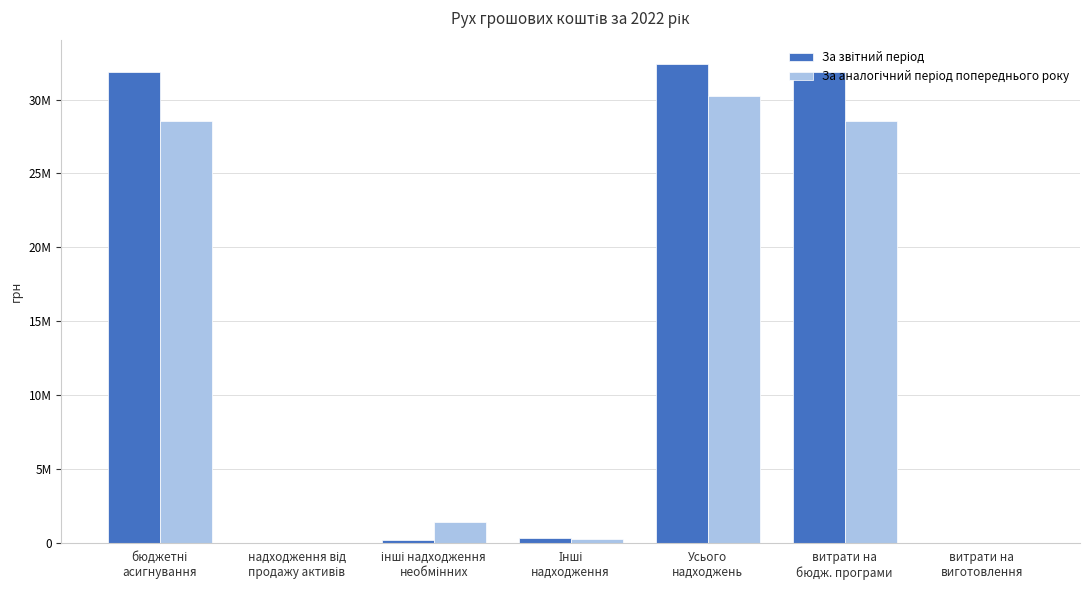

Does the chart contain stacked bars?

No